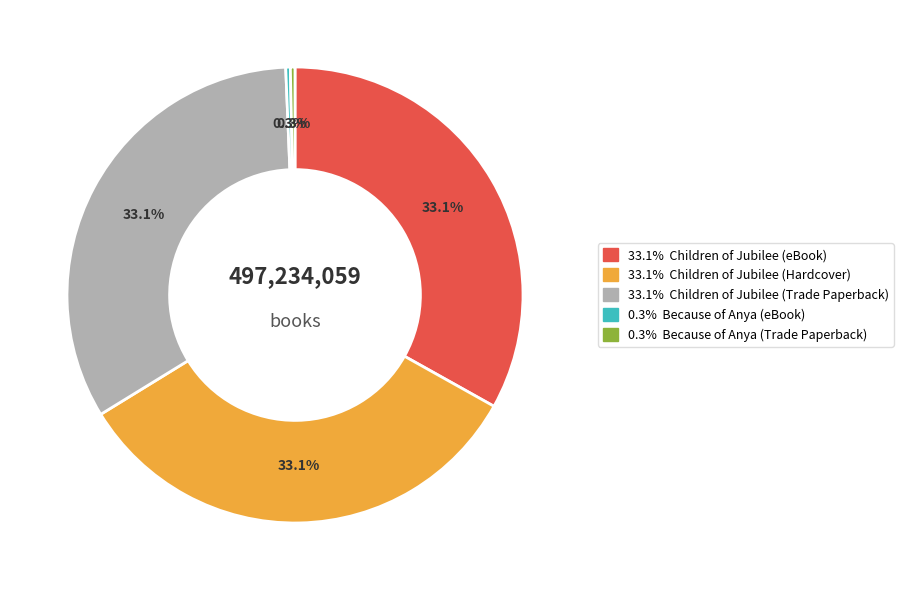

Is there any slice that represents more than half of the pie?

No